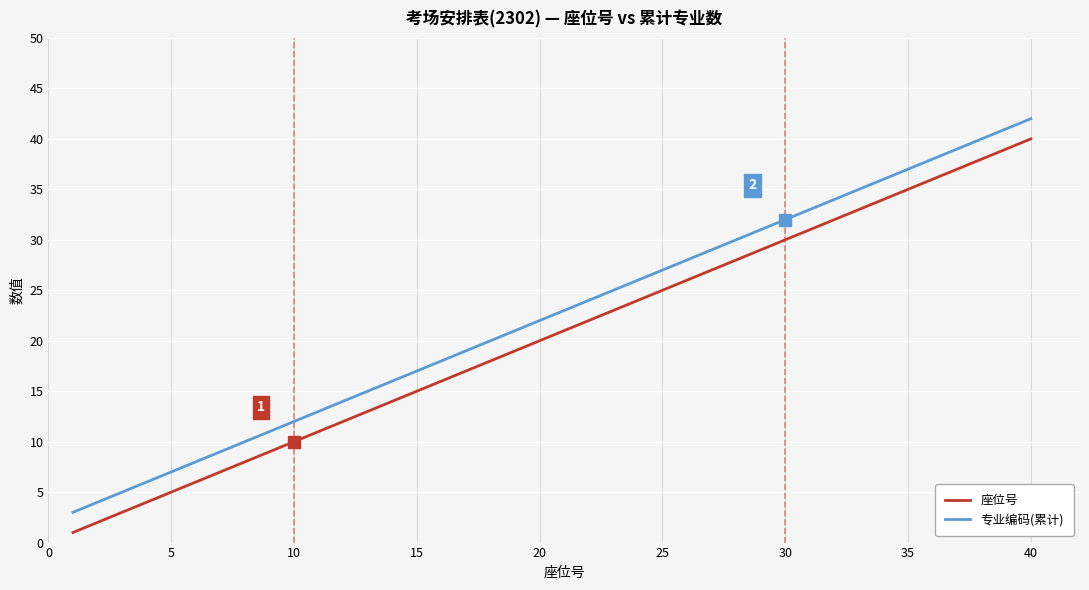

What is the maximum value for 专业编码(累计)?

42